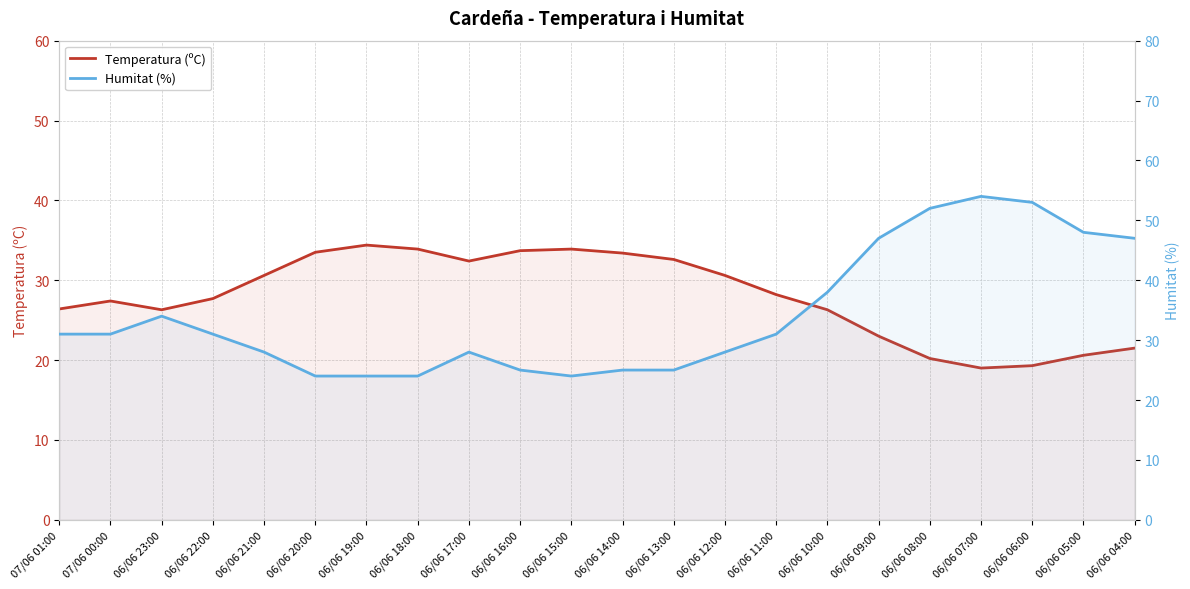

Is the value of Temperatura (ºC) at 06/06 18:00 greater than the value of Humitat (%) at 06/06 19:00?

Yes